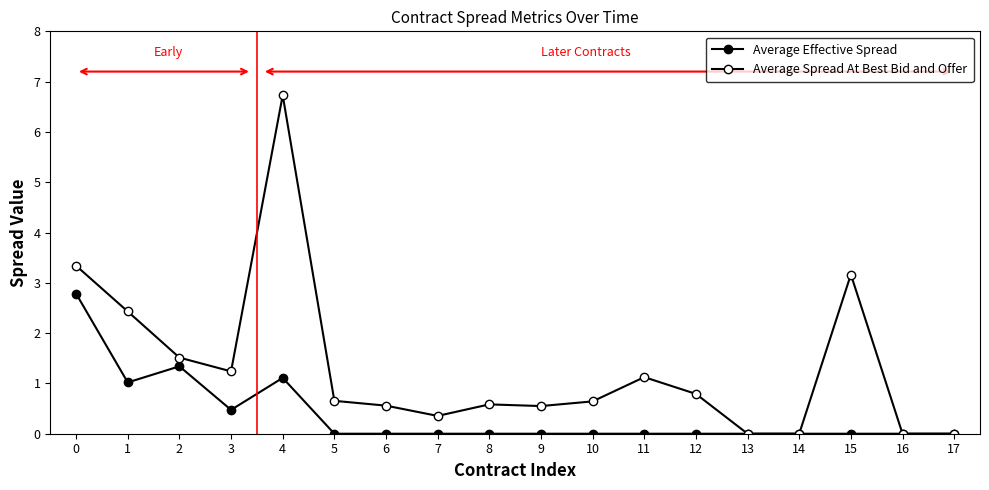

Count the number of categories in the chart.

18